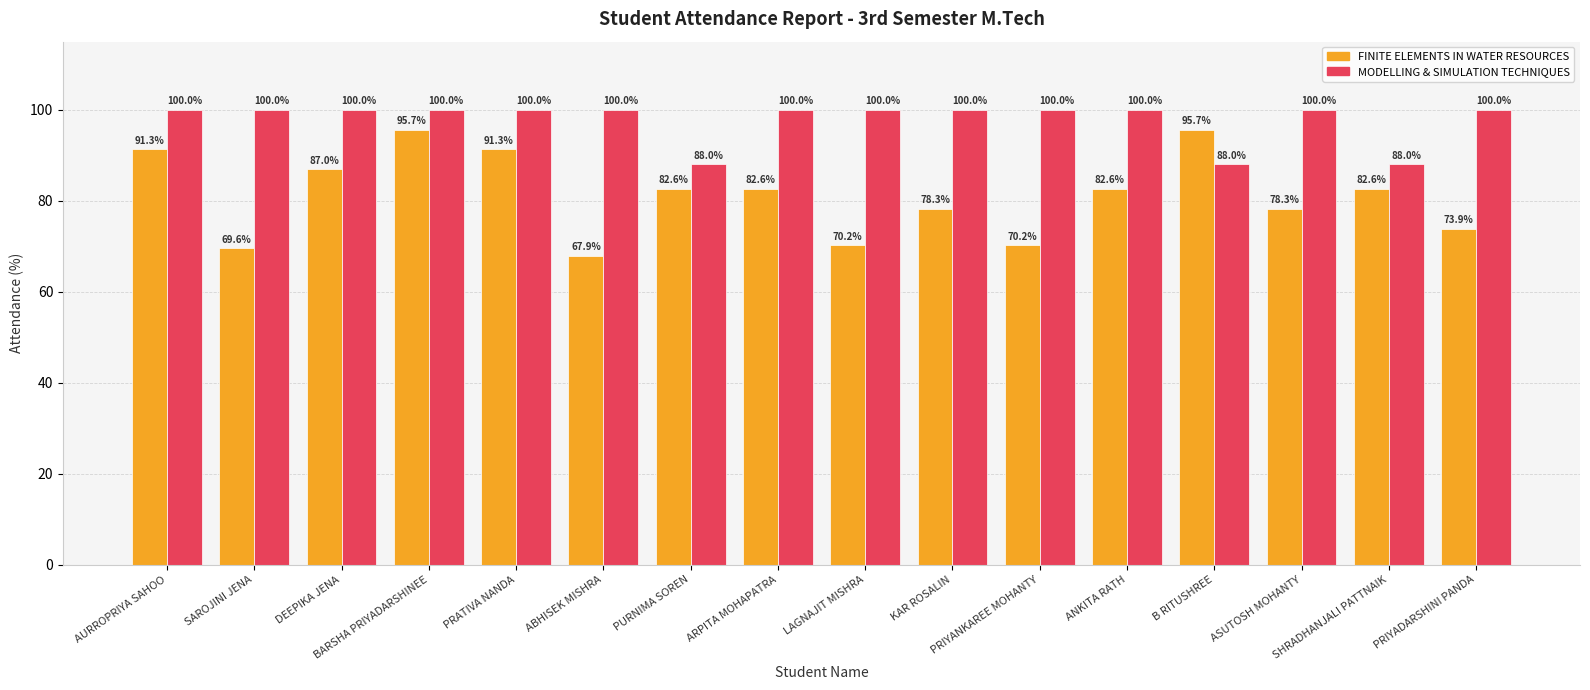

The value of MODELLING & SIMULATION TECHNIQUES at AURROPRIYA SAHOO is 68.5. True or false?

False